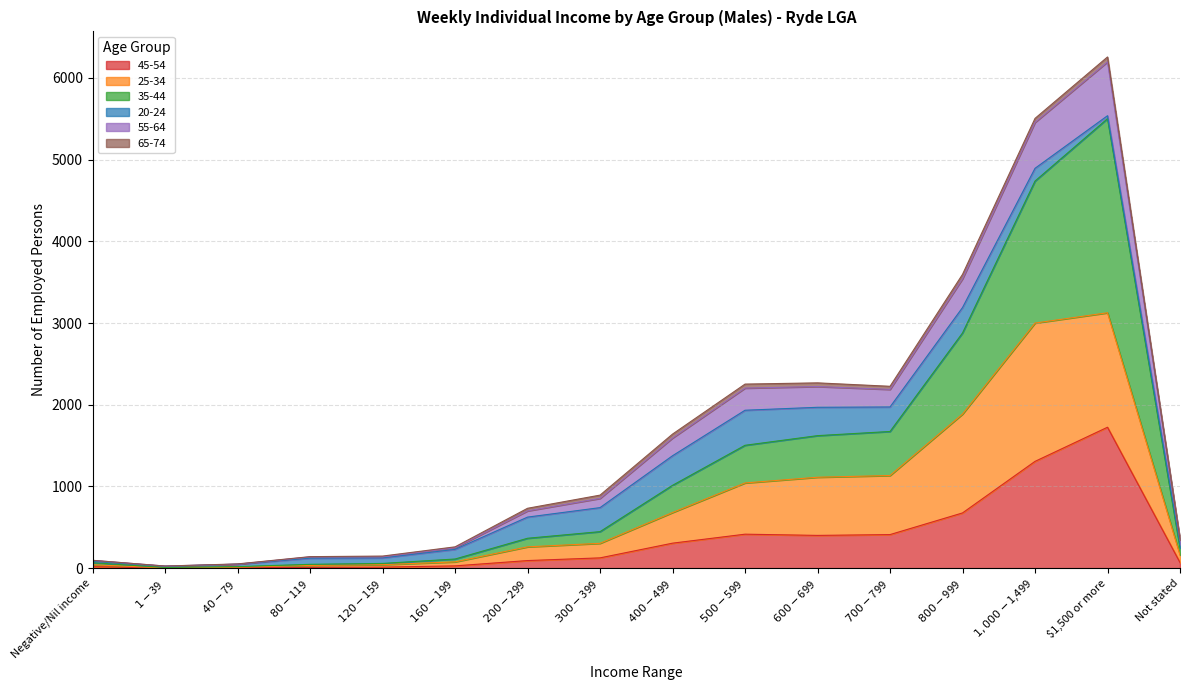

Which category has the highest value in the 45-54 series?

$1,500 or more